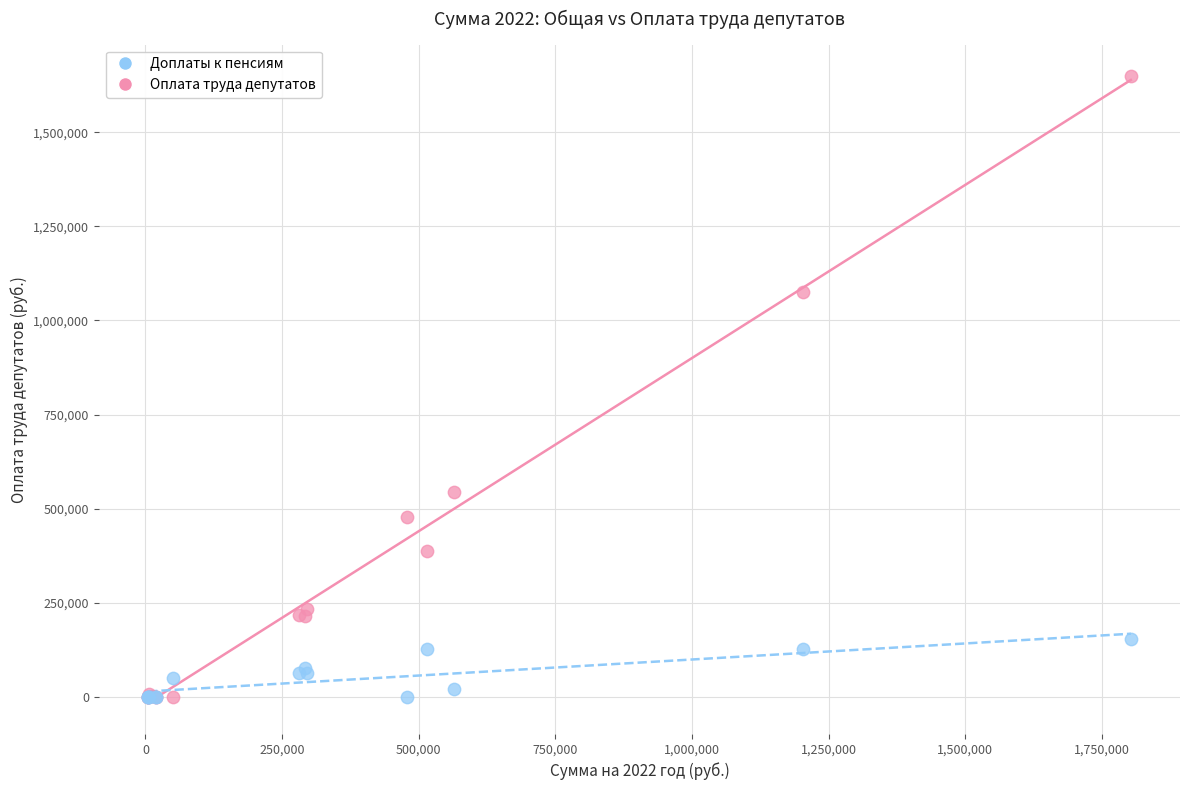

Across all series, what Y value is closest to 824692?

1074829.0